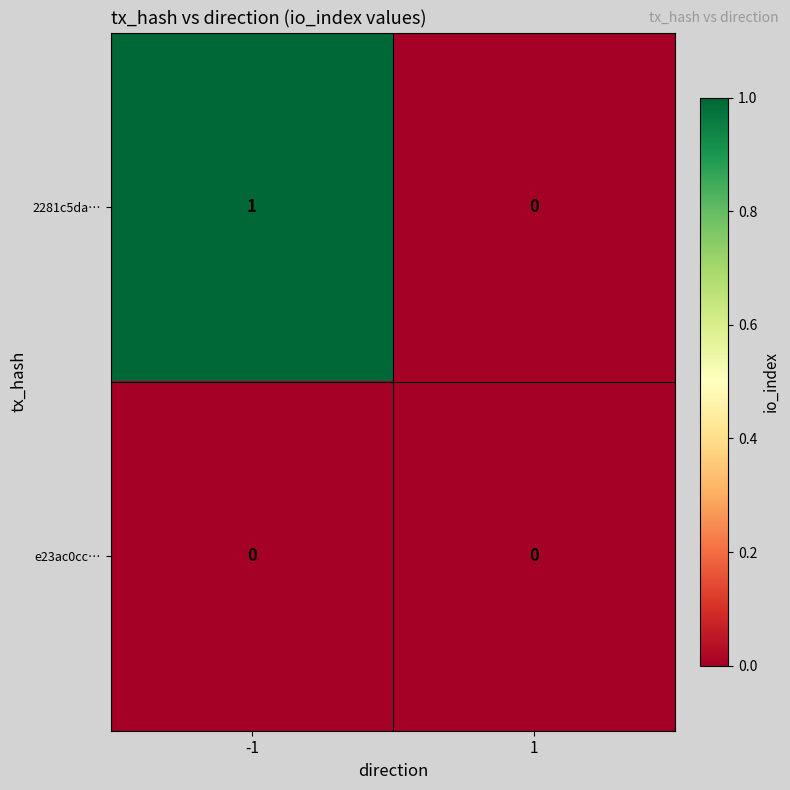

Reading left to right, what are all the values shown in this chart?

2281c5da…: -1=1	1=0
e23ac0cc…: -1=0	1=0